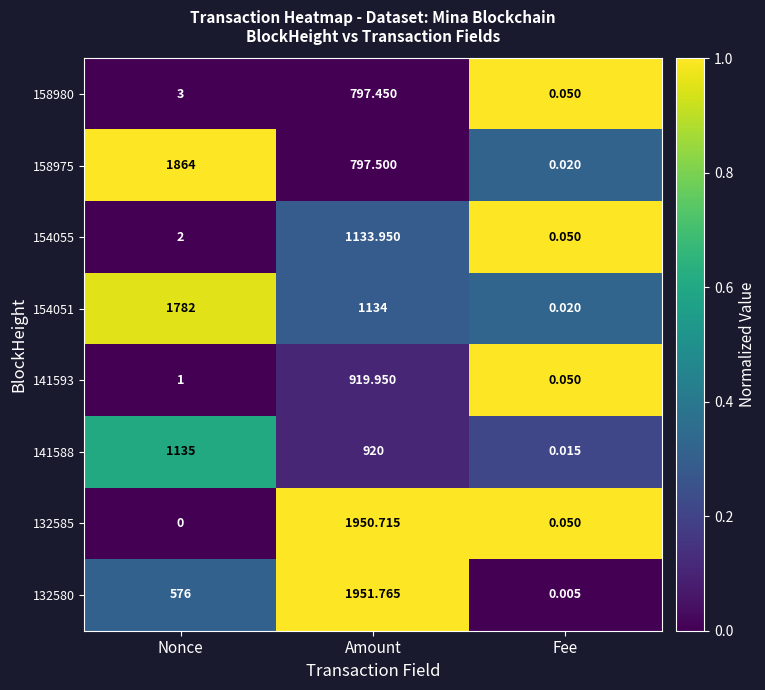

At which label does 158975 reach its minimum?

Fee